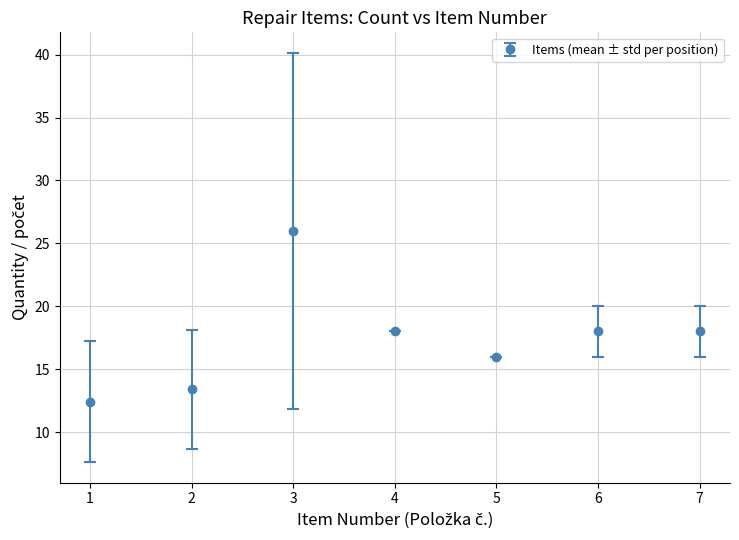

Between 2 and 3, which is larger?

3